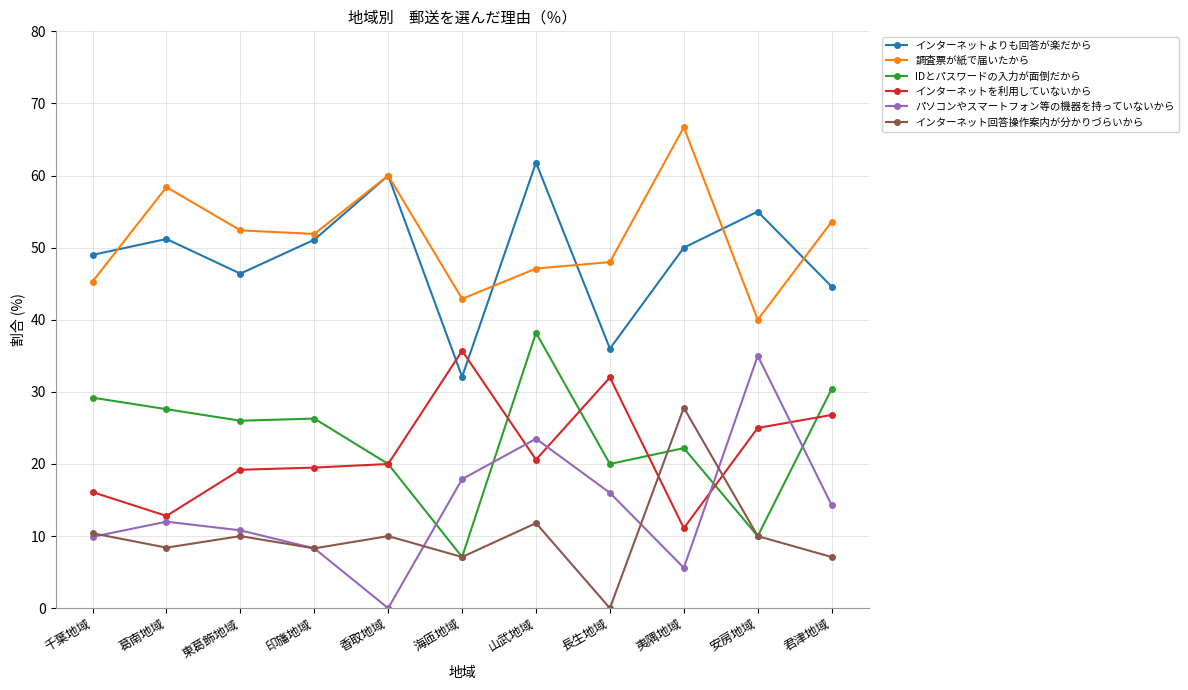

Which category has the lowest value in the インターネット回答操作案内が分かりづらいから series?

長生地域